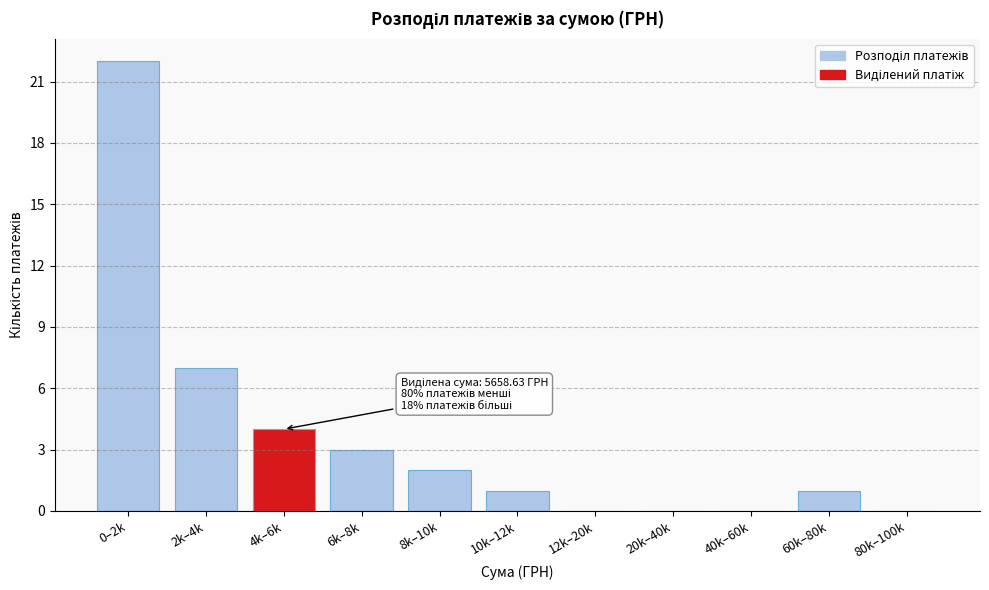

Reading left to right, extract all data points from this chart.

0–2k=22	2k–4k=7	4k–6k=4	6k–8k=3	8k–10k=2	10k–12k=1	12k–20k=0	20k–40k=0	40k–60k=0	60k–80k=1	80k–100k=0